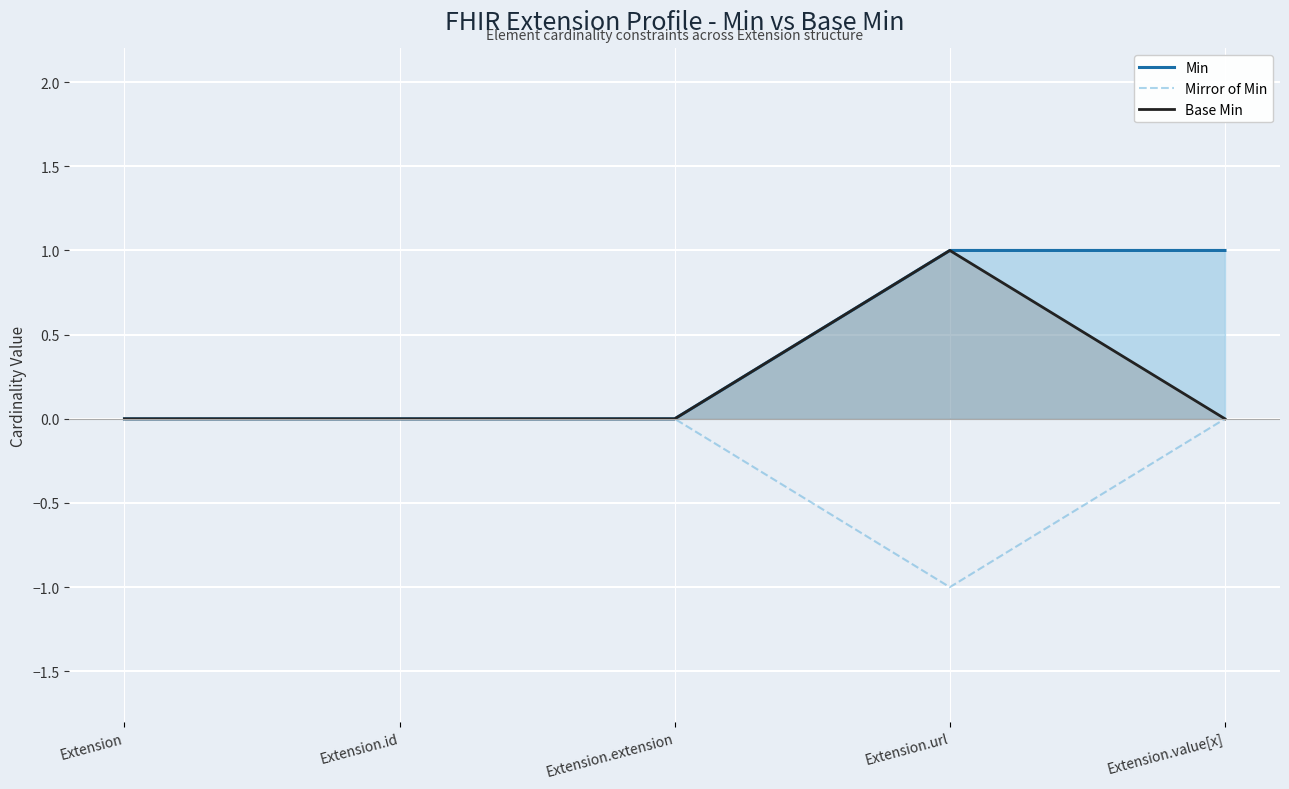

Which series has the widest spread of values?

Min